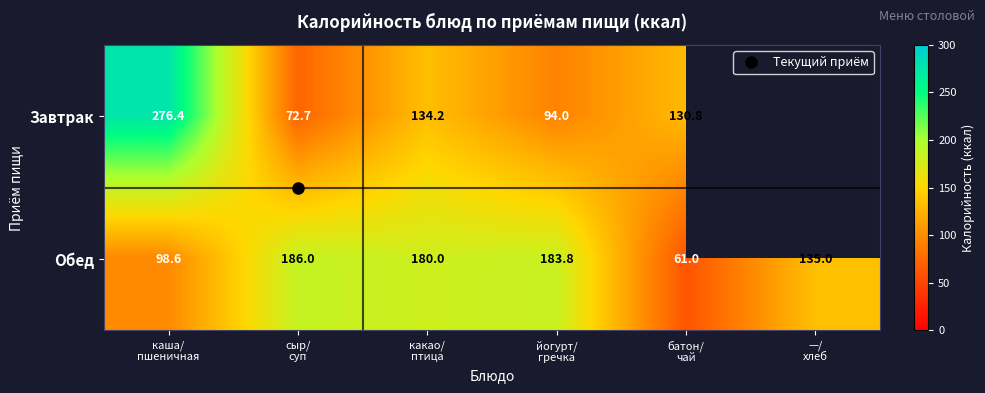

What value does the Обед series have at какао/ птица?

180.0